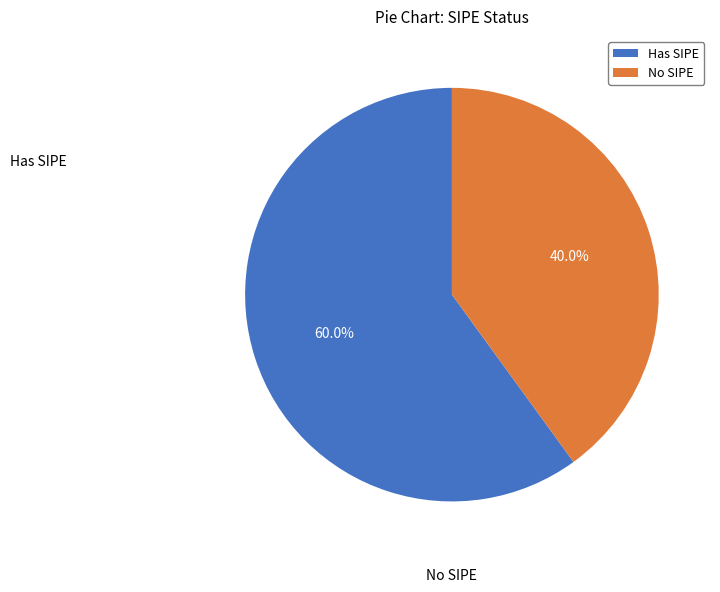

What is the total percentage of No SIPE and Has SIPE?

100.0%